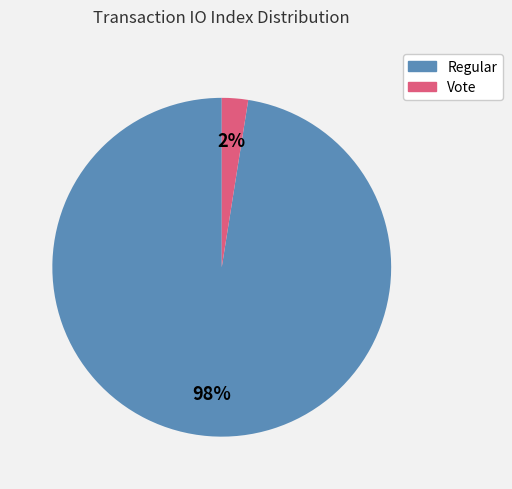

To the nearest percent, what is the combined percentage of Regular and Vote?

100%